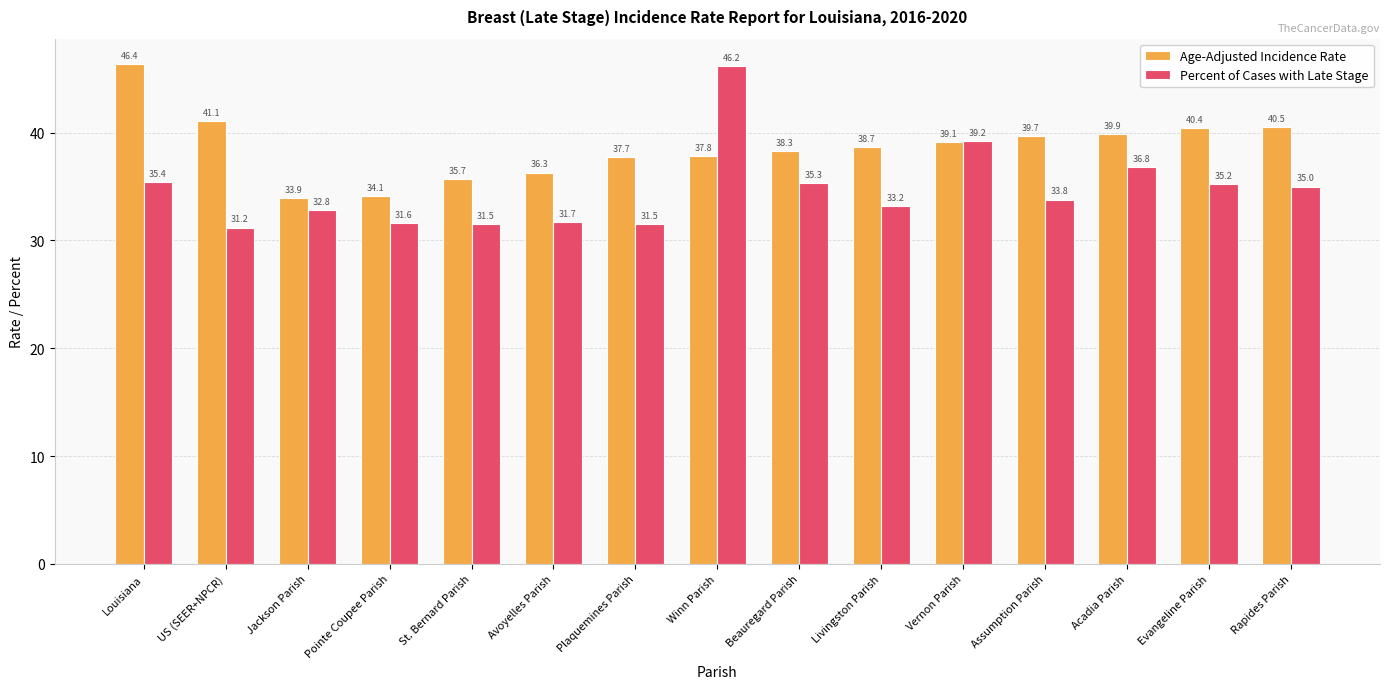

What is the lowest value of the Percent of Cases with Late Stage series?

31.2